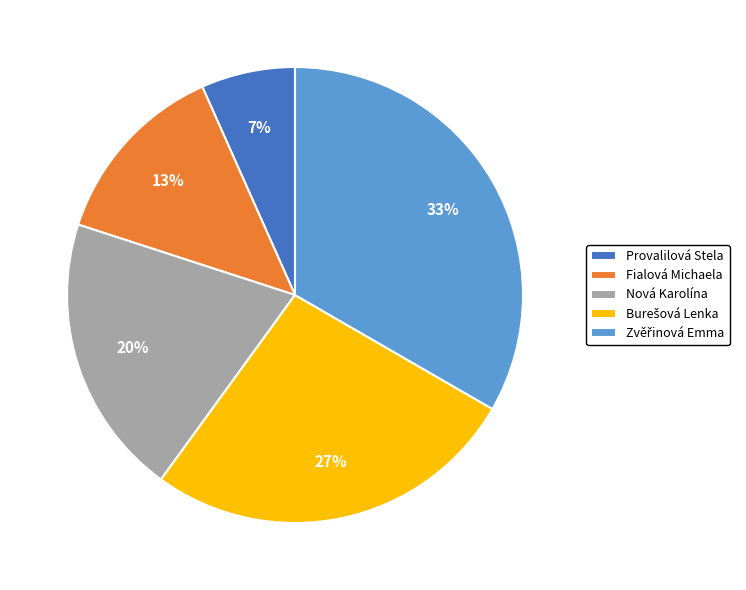

The Provalilová Stela slice represents 7% of the pie. True or false?

True